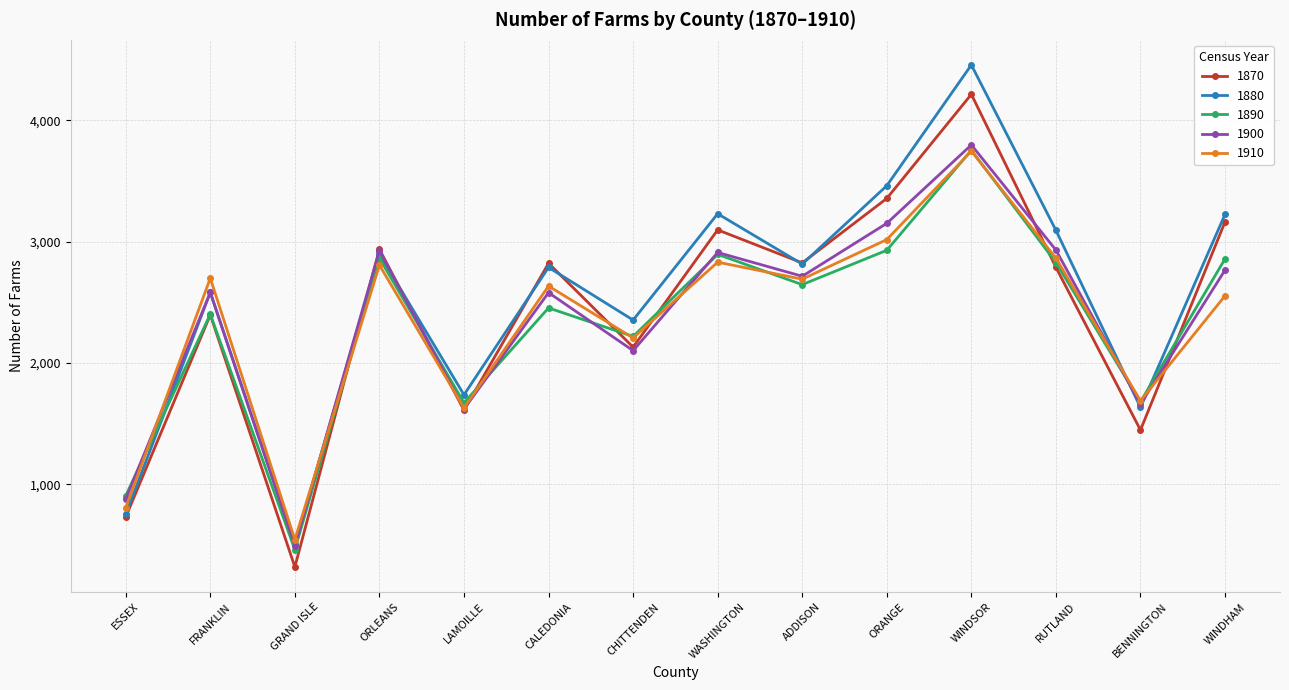

Count the number of categories in the chart.

14